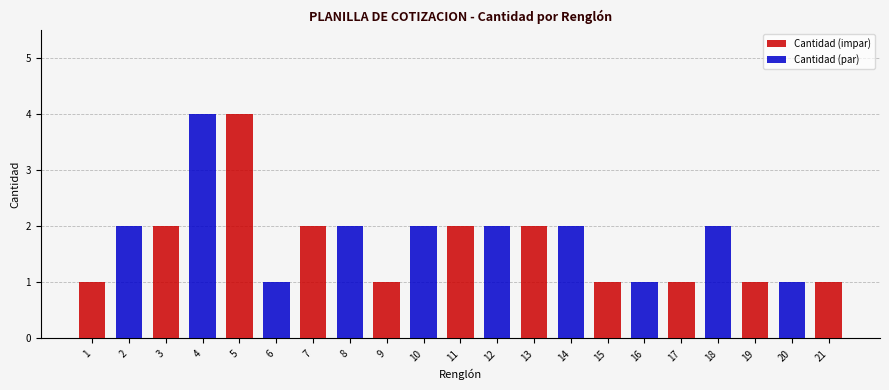

Rank the categories by value from highest to lowest.

4, 5, 2, 3, 7, 8, 10, 11, 12, 13, 14, 18, 1, 6, 9, 15, 16, 17, 19, 20, 21